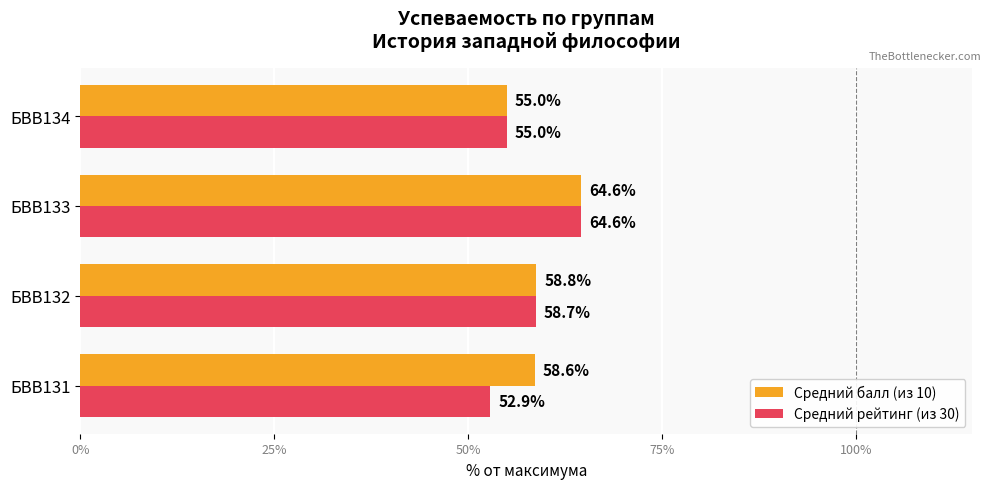

The Средний рейтинг (из 30) series shows 14.8 at БВВ133. True or false?

False